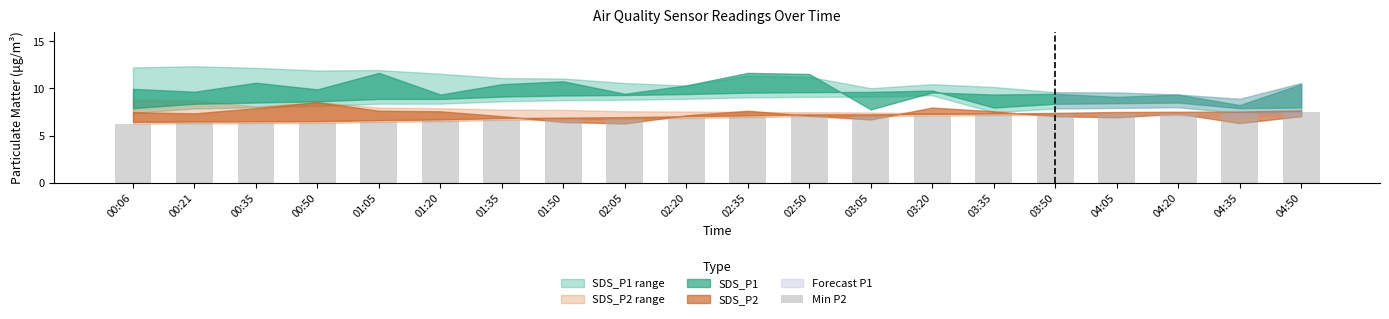

Between 03:50 and 00:06, which is larger?

03:50